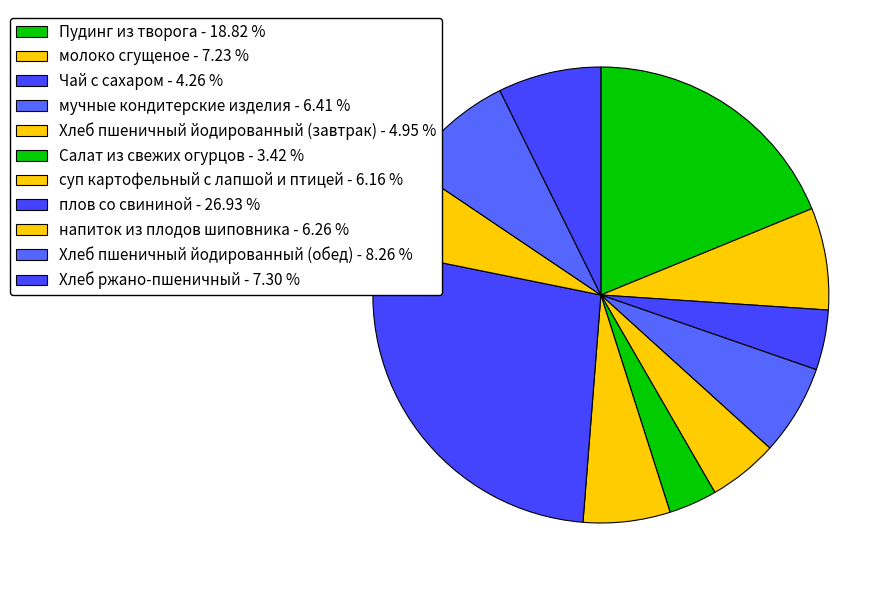

What is the largest slice in the pie chart?

плов со свининой